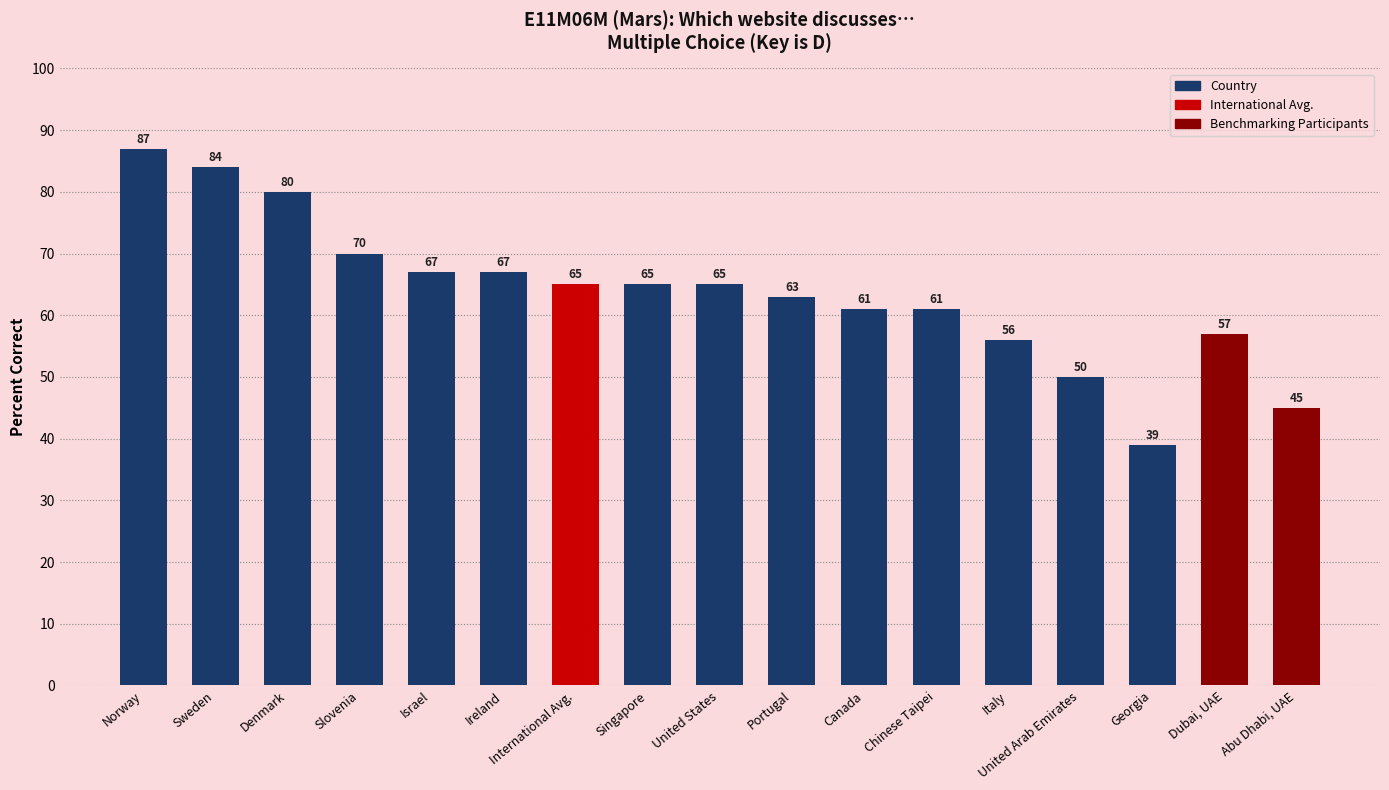

What is the change in value from Ireland to Chinese Taipei?

-6